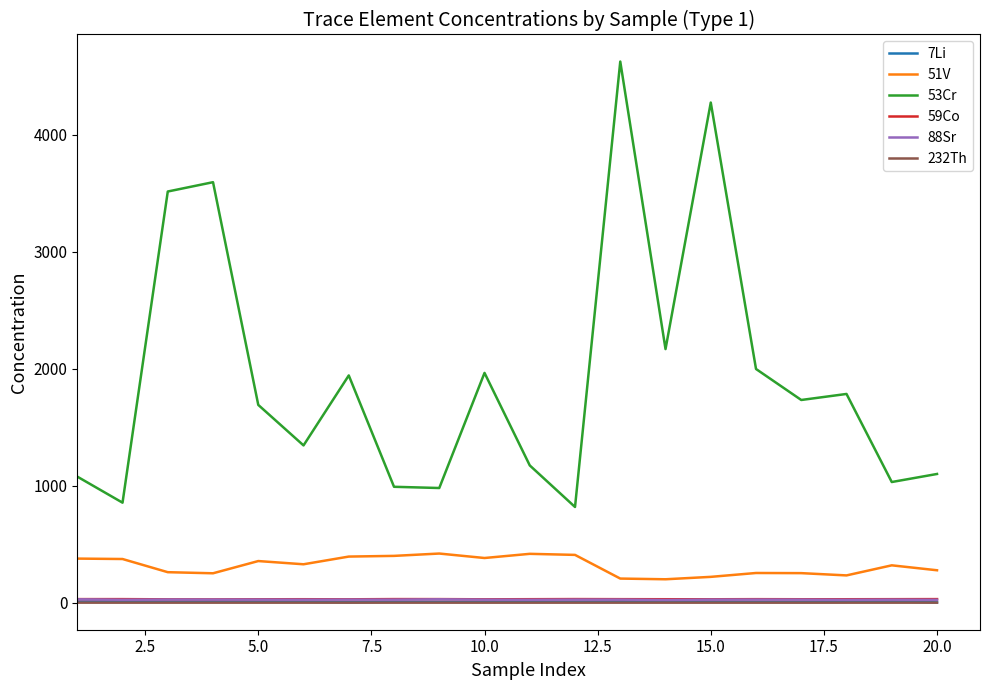

True or false: 53Cr has more than 0 interior local peaks.

True